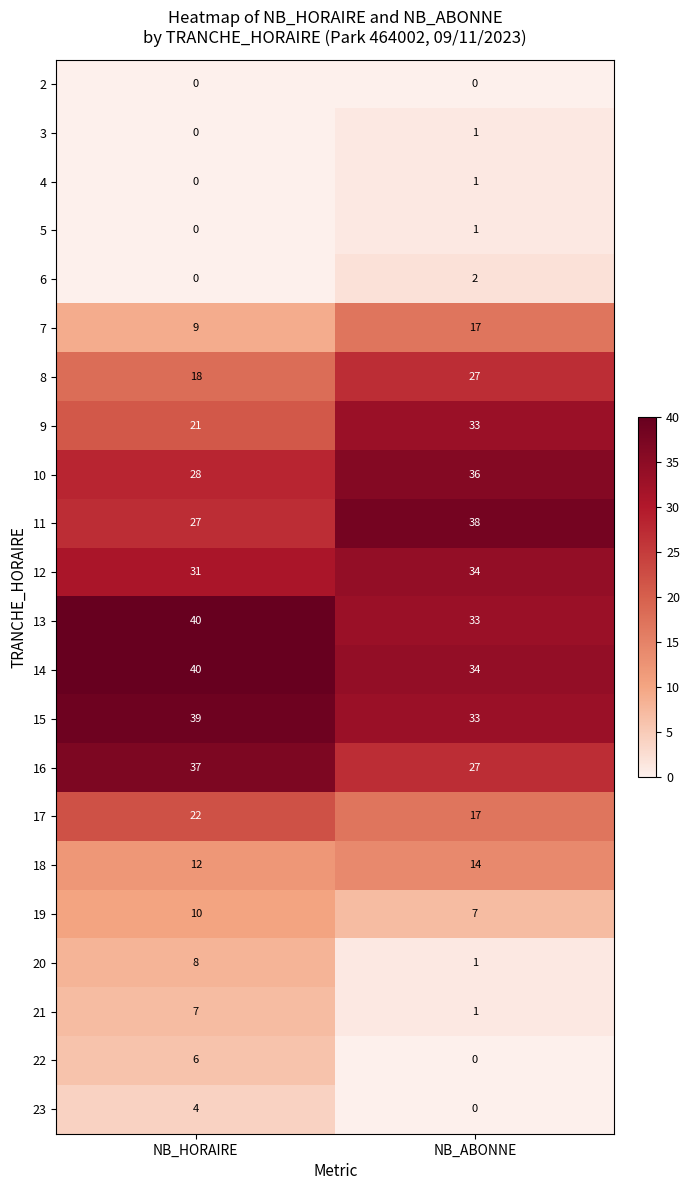

At how many categories does at least one series exceed 16?

2